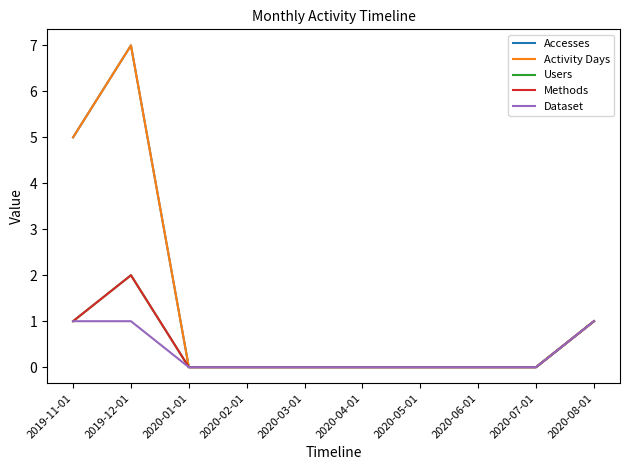

Where is Accesses nearest to the value 3?

2019-11-01